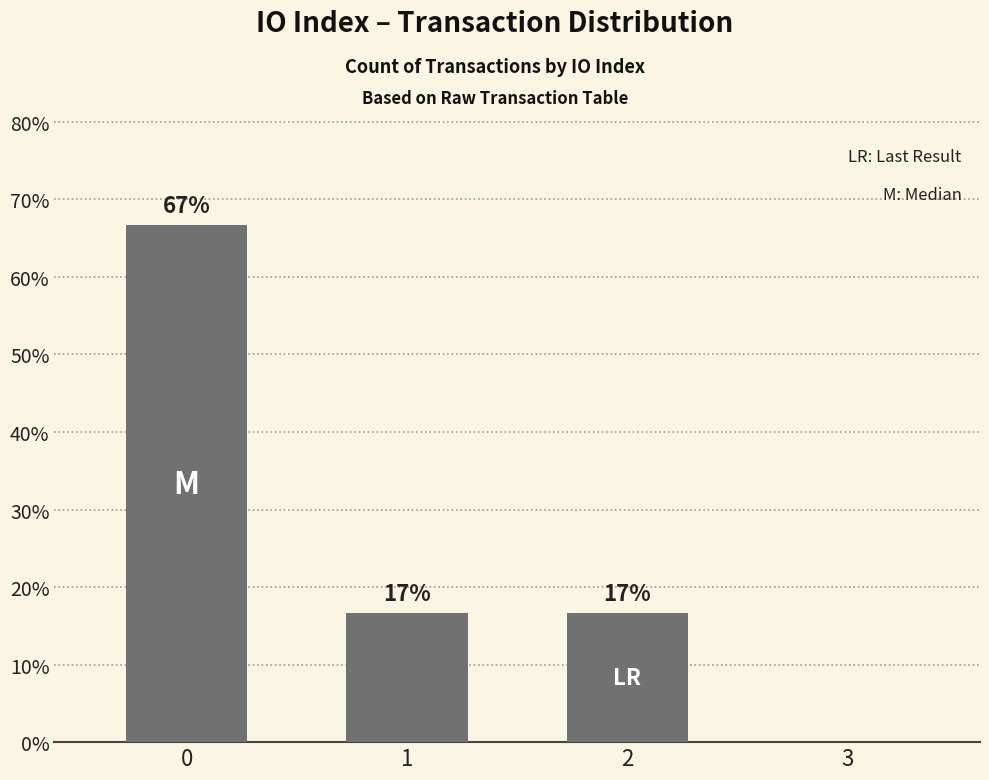

Reading left to right, extract all data points from this chart.

0=0.7	1=0.2	2=0.2